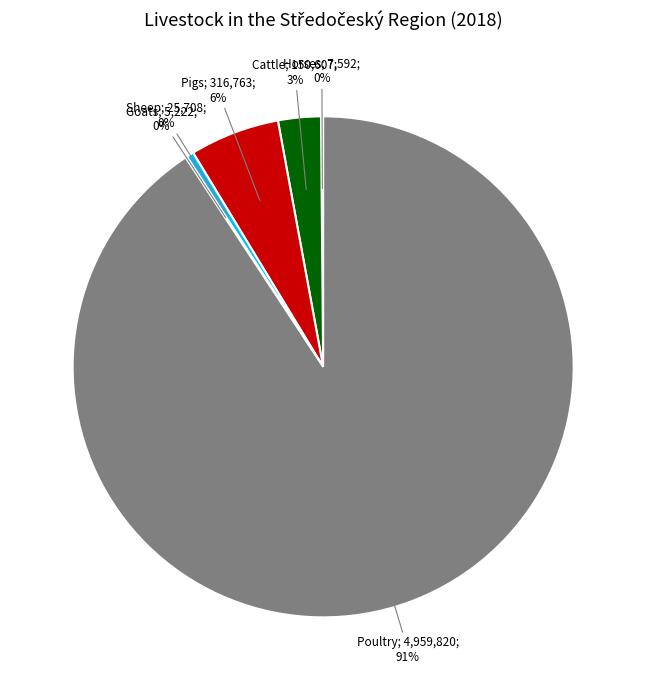

Is there any slice that represents more than half of the pie?

Yes